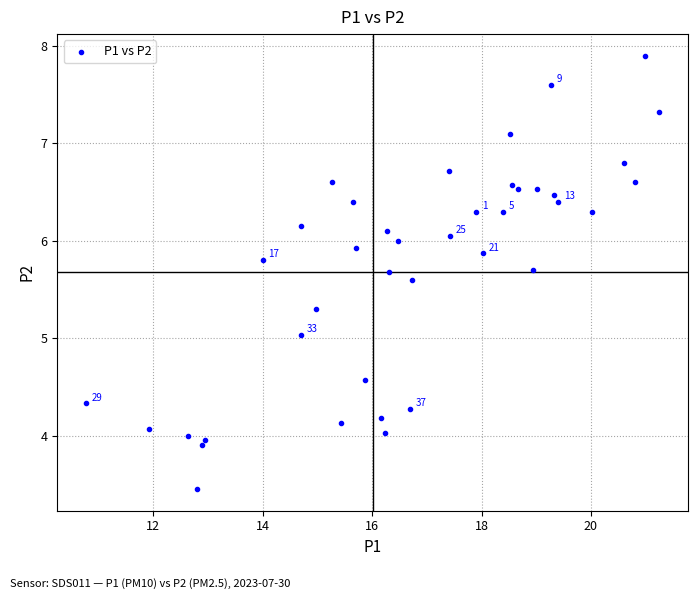

What is the range of X values (max minus min)?

10.5